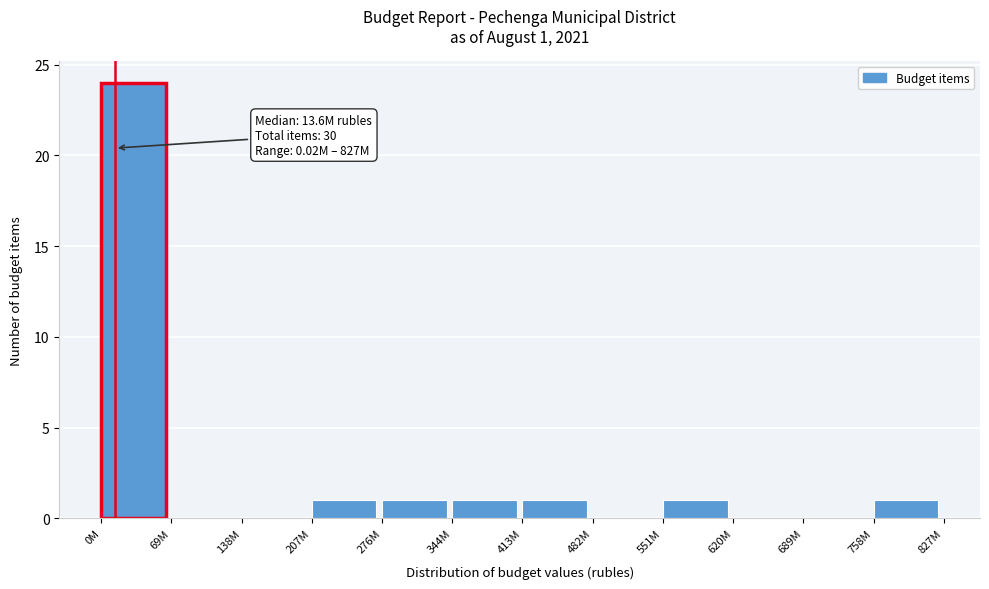

Reading left to right, list all the values displayed in this chart.

0M=24	69M=0	138M=0	207M=1	276M=1	344M=1	413M=1	482M=0	551M=1	620M=0	689M=0	758M=1